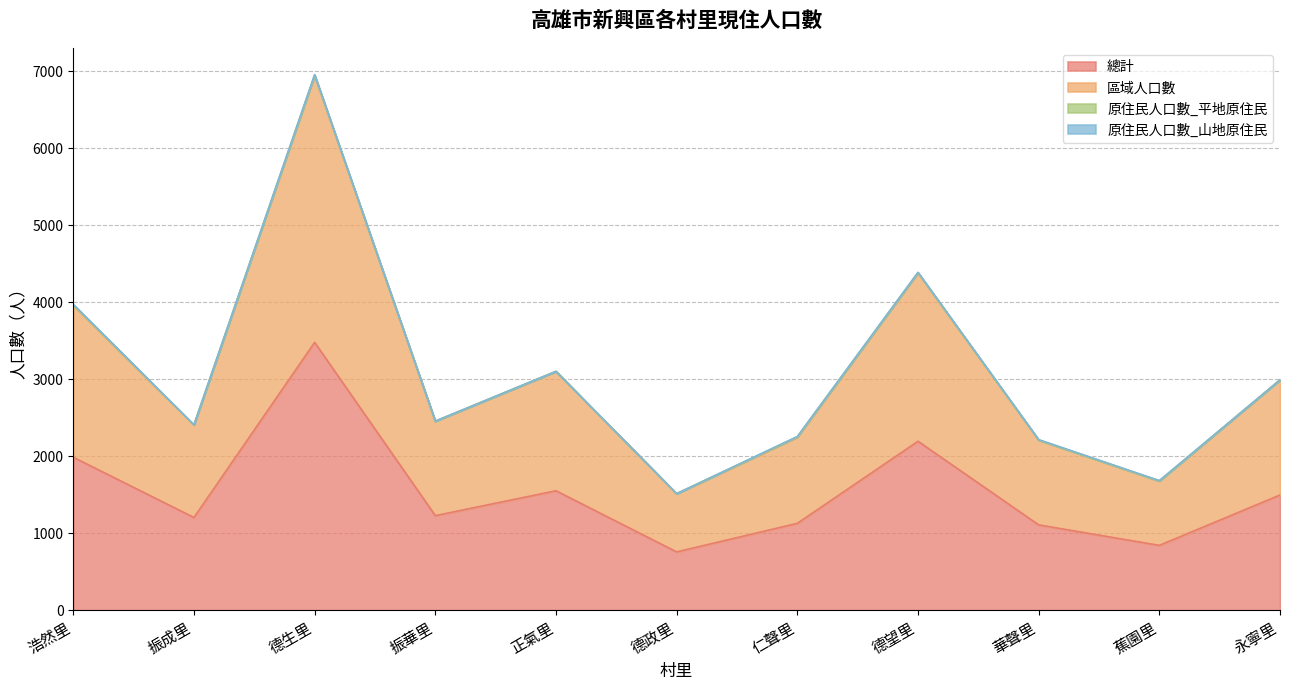

True or false: 區域人口數 has a value of 556 at 仁聲里.

False